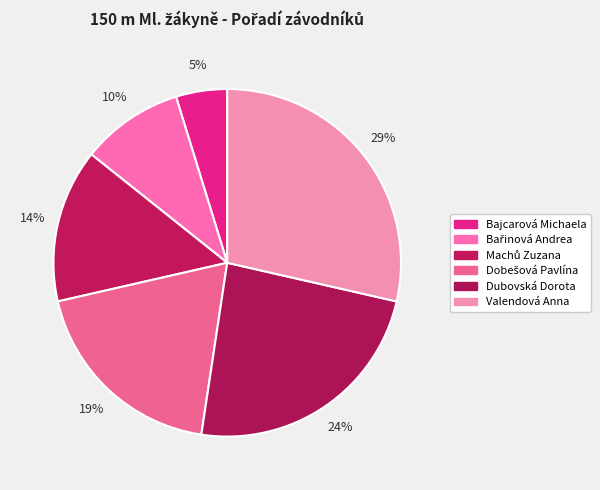

Which has a higher value, Dobešová Pavlína or Bařinová Andrea?

Dobešová Pavlína